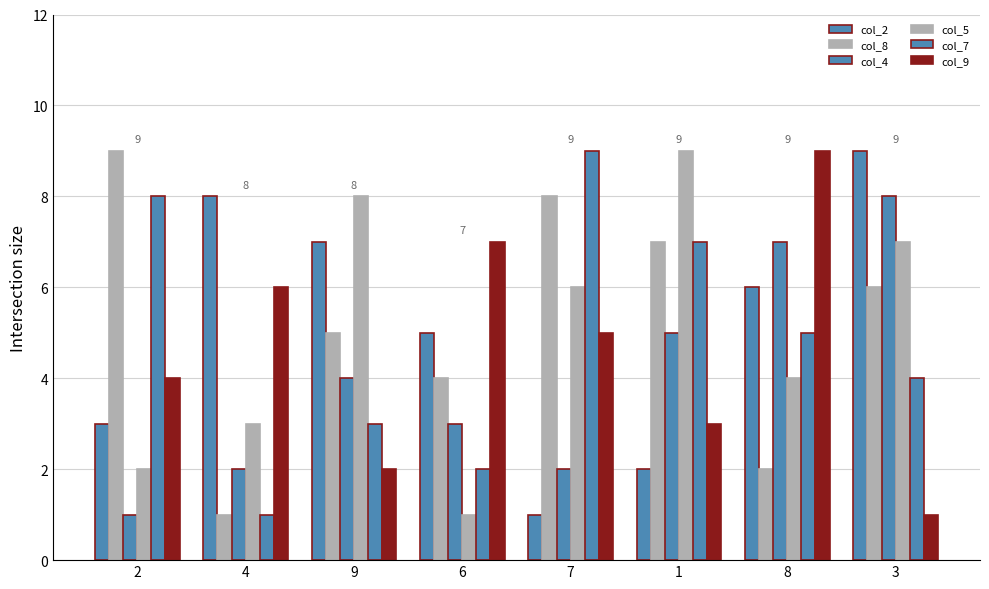

Which series has the largest total across all categories?

col_8